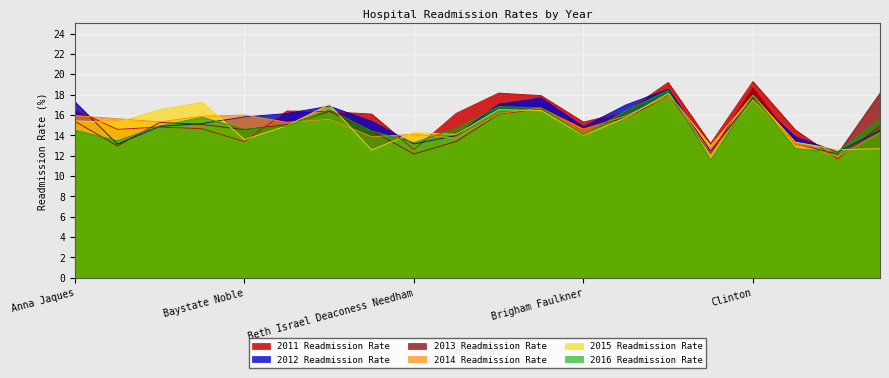

What is the sum of the 2013 Readmission Rate values at Beth Israel Deaconess Plymouth and Anna Jaques?

28.8